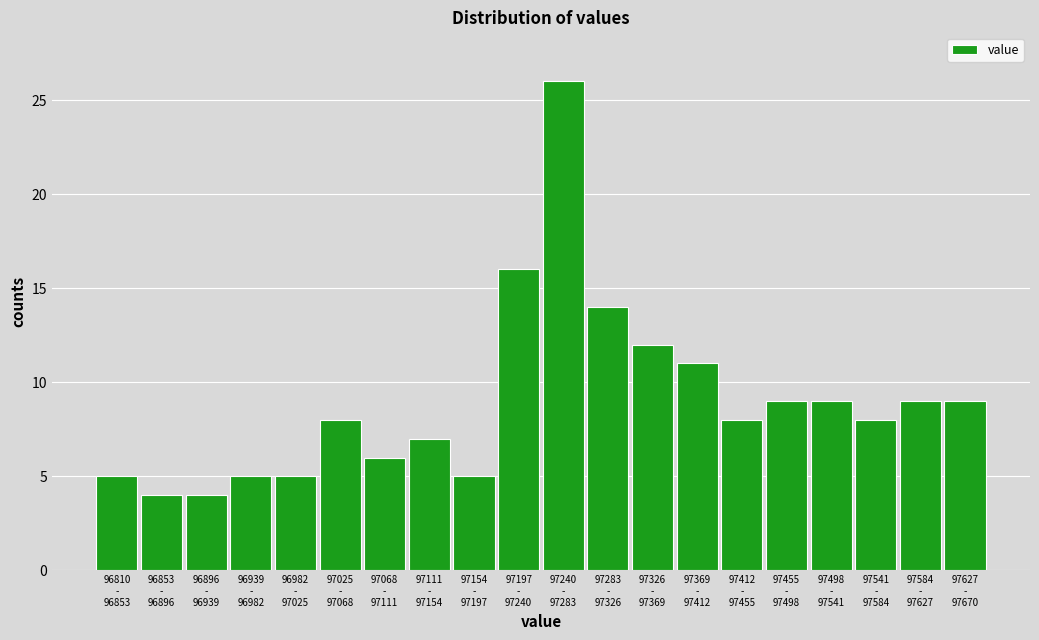

Reading right to left, transcribe all the data shown in this chart.

9	9	8	9	9	8	11	12	14	26	16	5	7	6	8	5	5	4	4	5